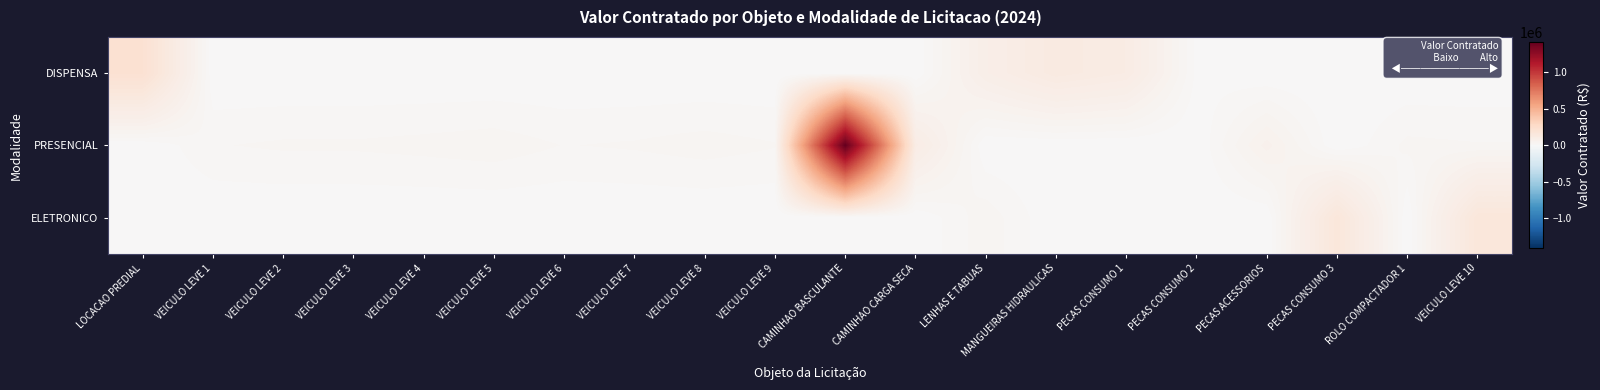

At which category is the sum across all series the highest?

CAMINHAO BASCULANTE